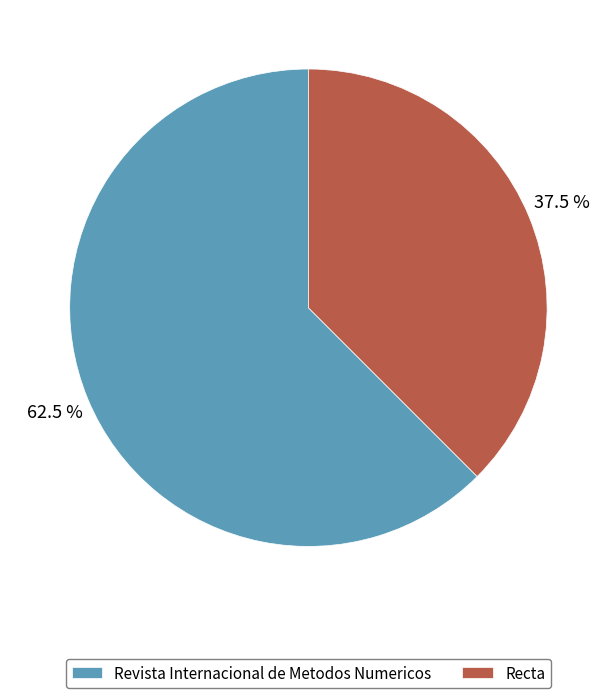

What is the majority slice?

Revista Internacional de Metodos Numericos